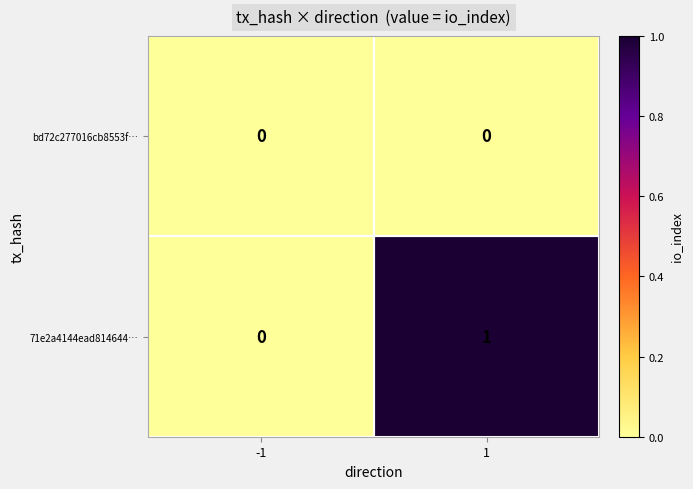

Rank the series by their average value, from highest to lowest.

71e2a4144ead814644…, bd72c277016cb8553f…